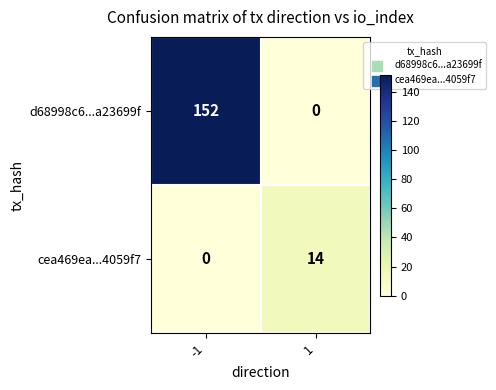

The value of cea469ea...4059f7 at 1 is 6. True or false?

False